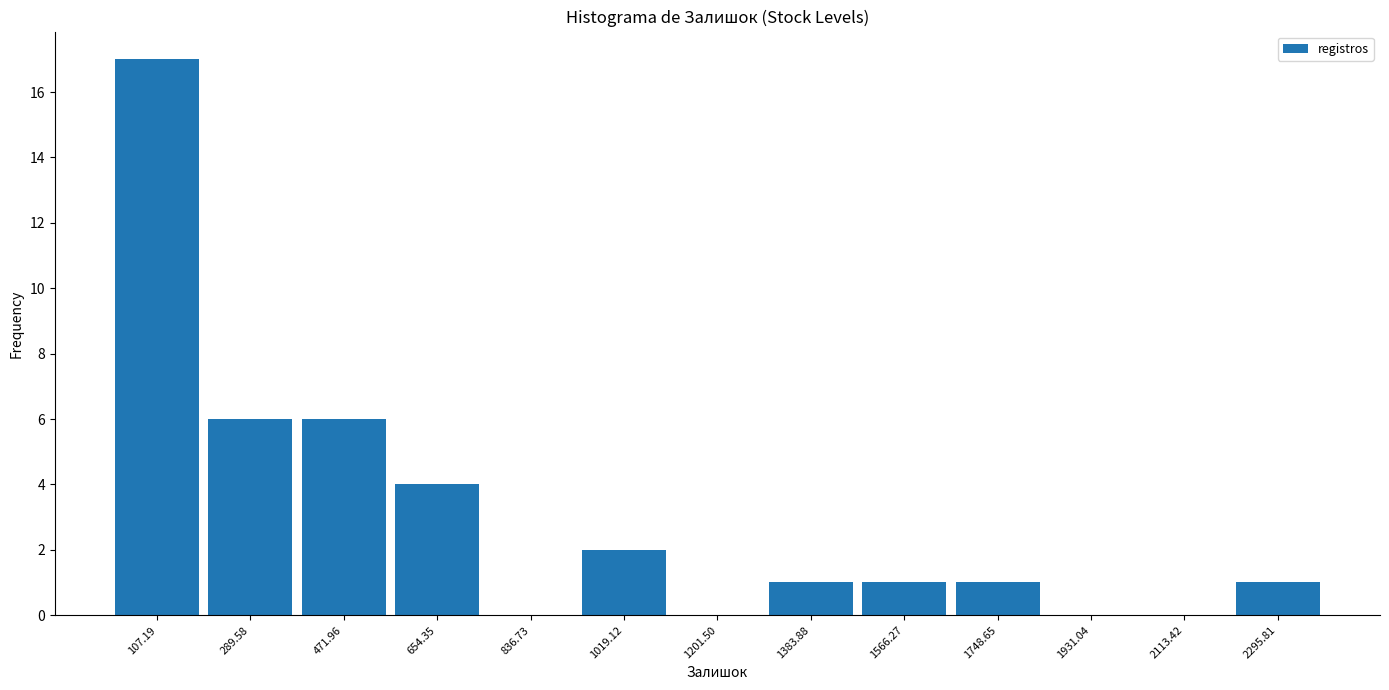

What is the height of the bar covering 920 to 1120 on the x-axis? Neither the bar edges nor the heights are printed on the chart, so give them approximately, as read against the axes.

2